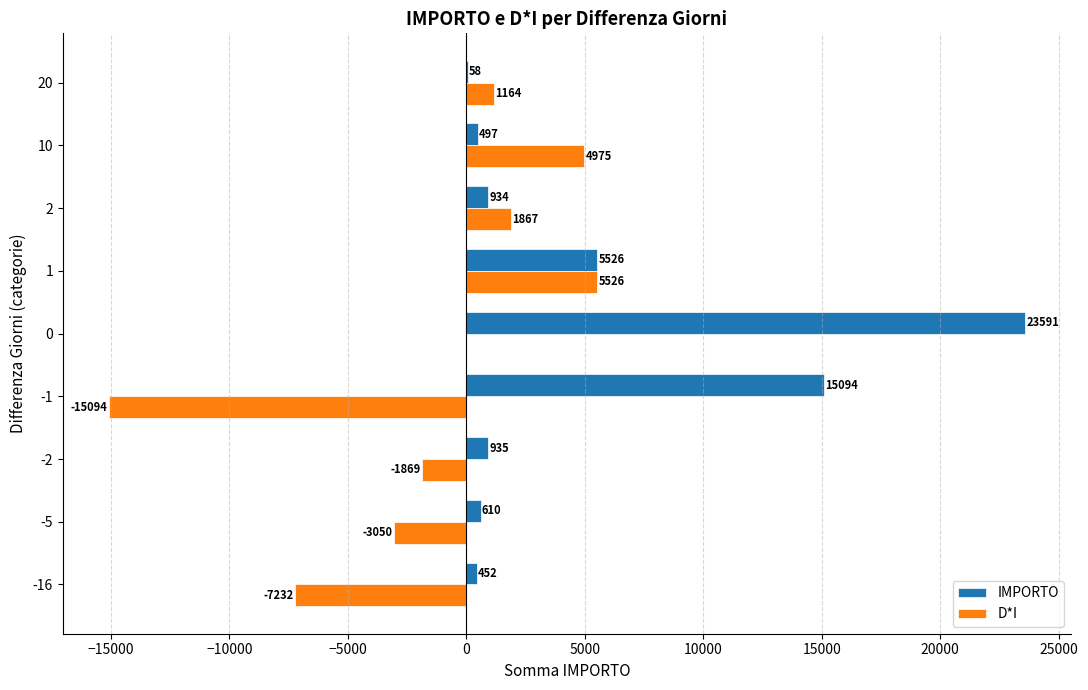

Is the value of D*I at 20 greater than the value of IMPORTO at 2?

Yes